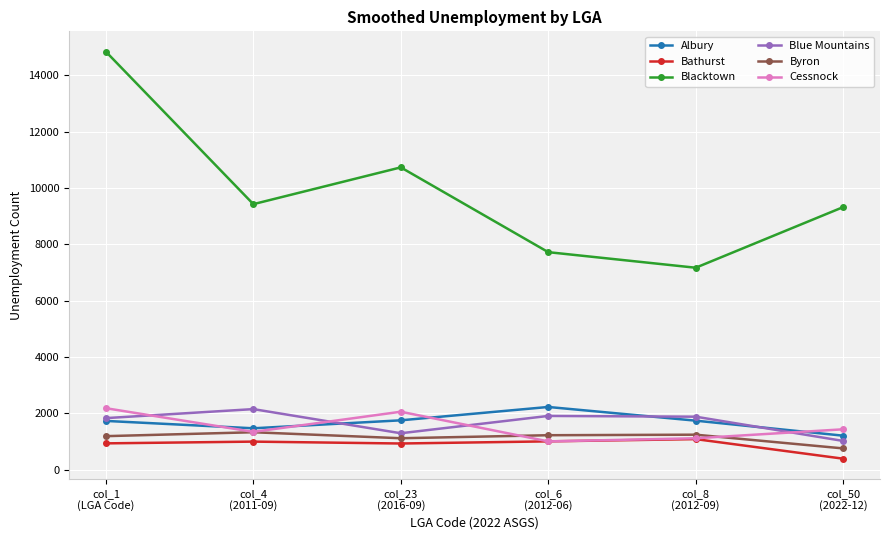

After their last crossing, which series has the higher values: Blue Mountains or Albury?

Albury